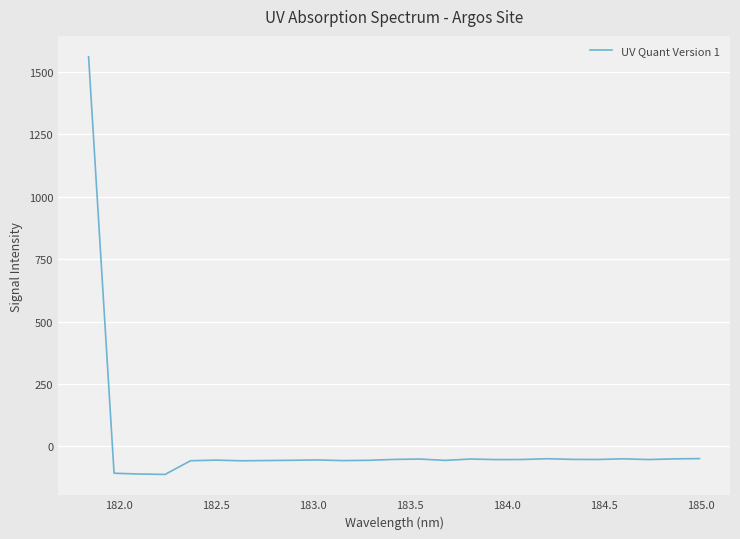

Count the number of categories in the chart.

25